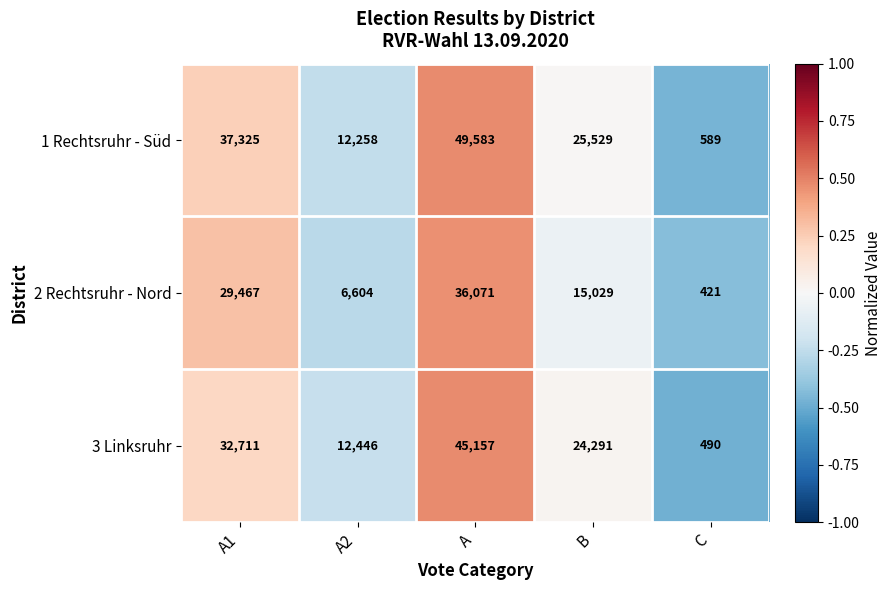

How many data points does each series have?

5